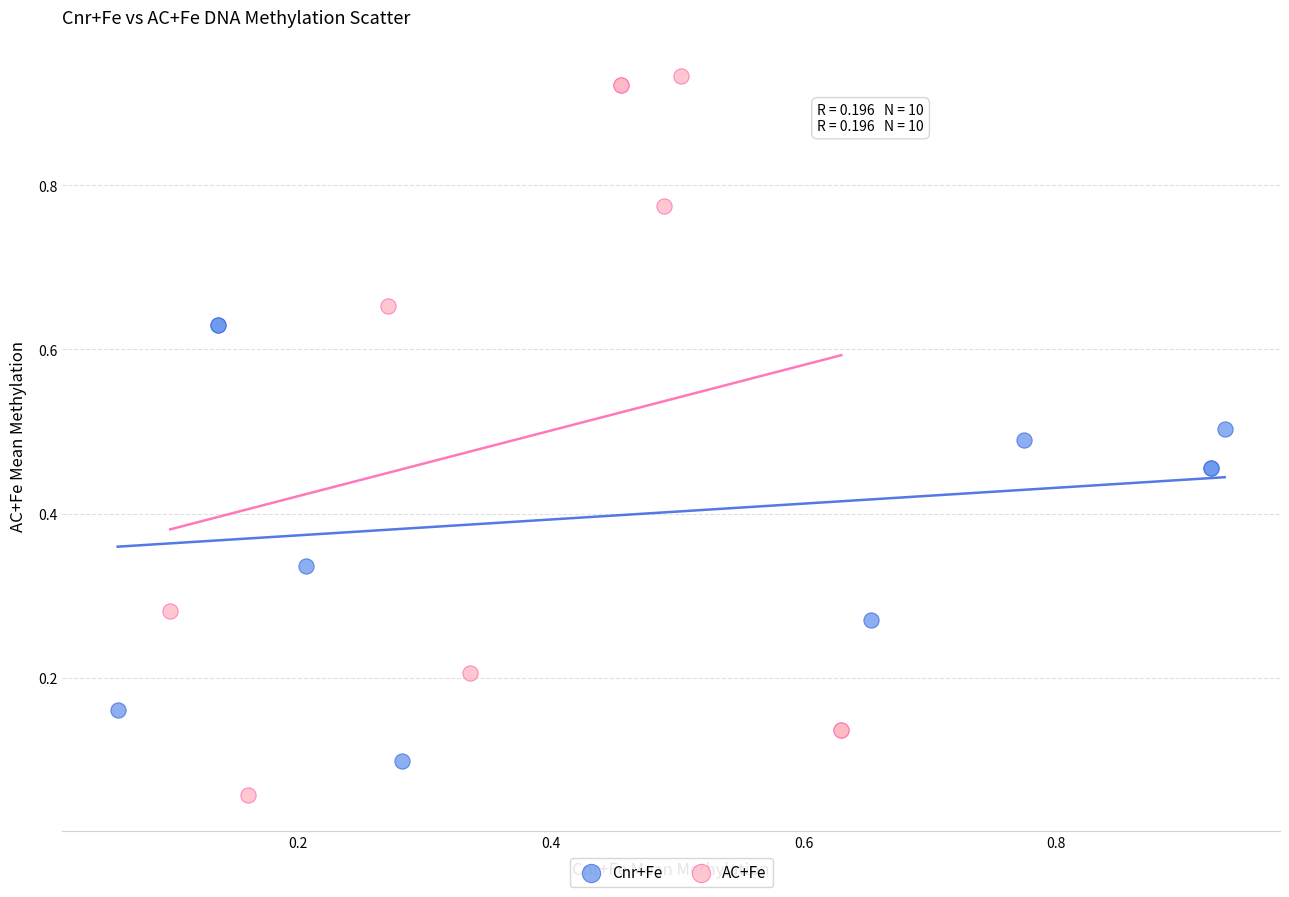

Which series contains the lowest Y value?

AC+Fe